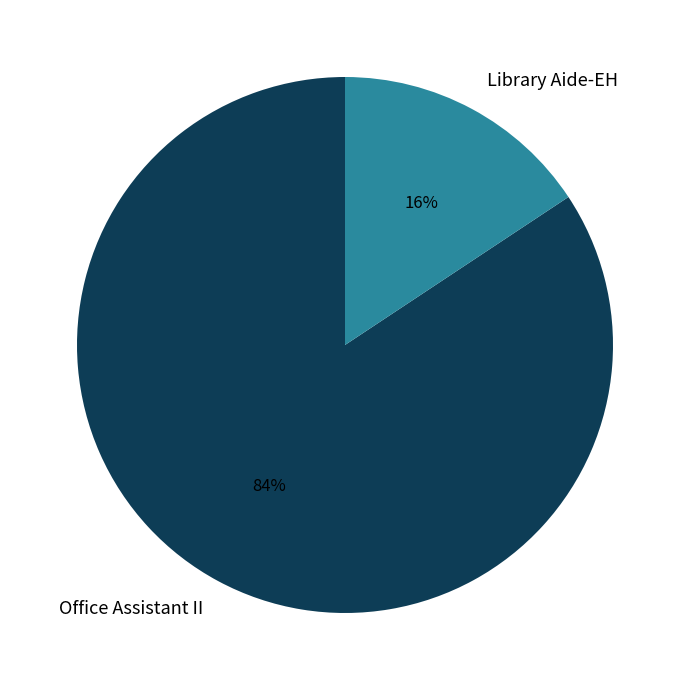

Which has a higher value, Office Assistant II or Library Aide-EH?

Office Assistant II